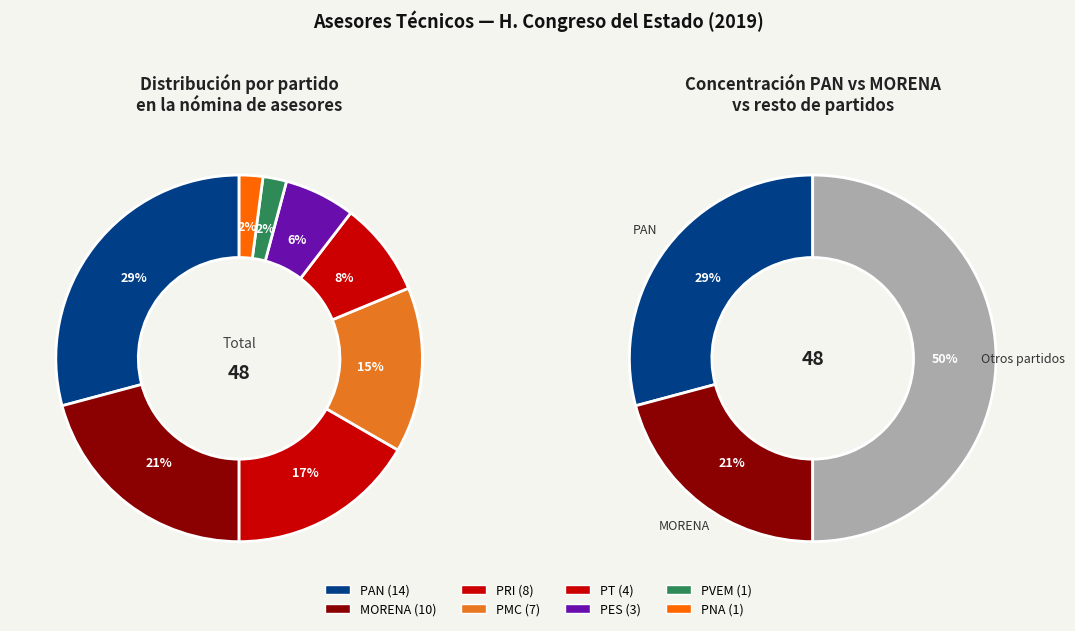

Which slice is the largest?

PAN